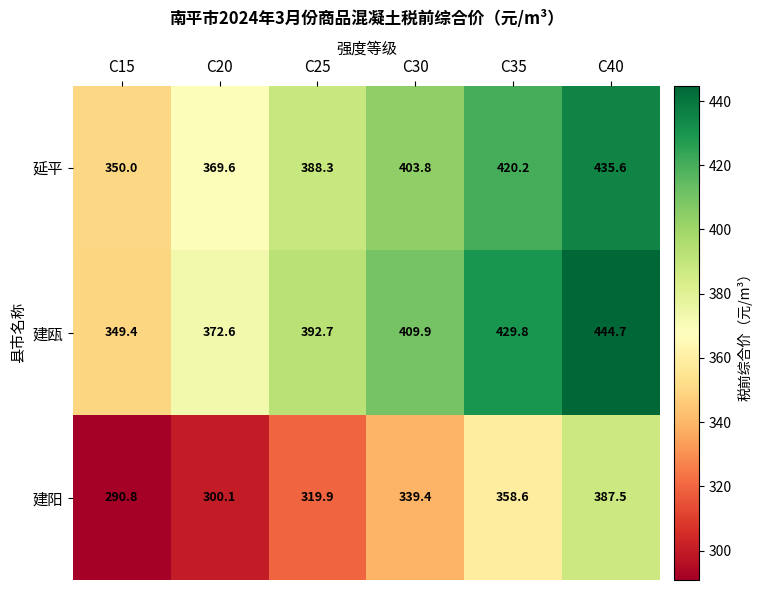

At which category is the sum across all series the highest?

C40